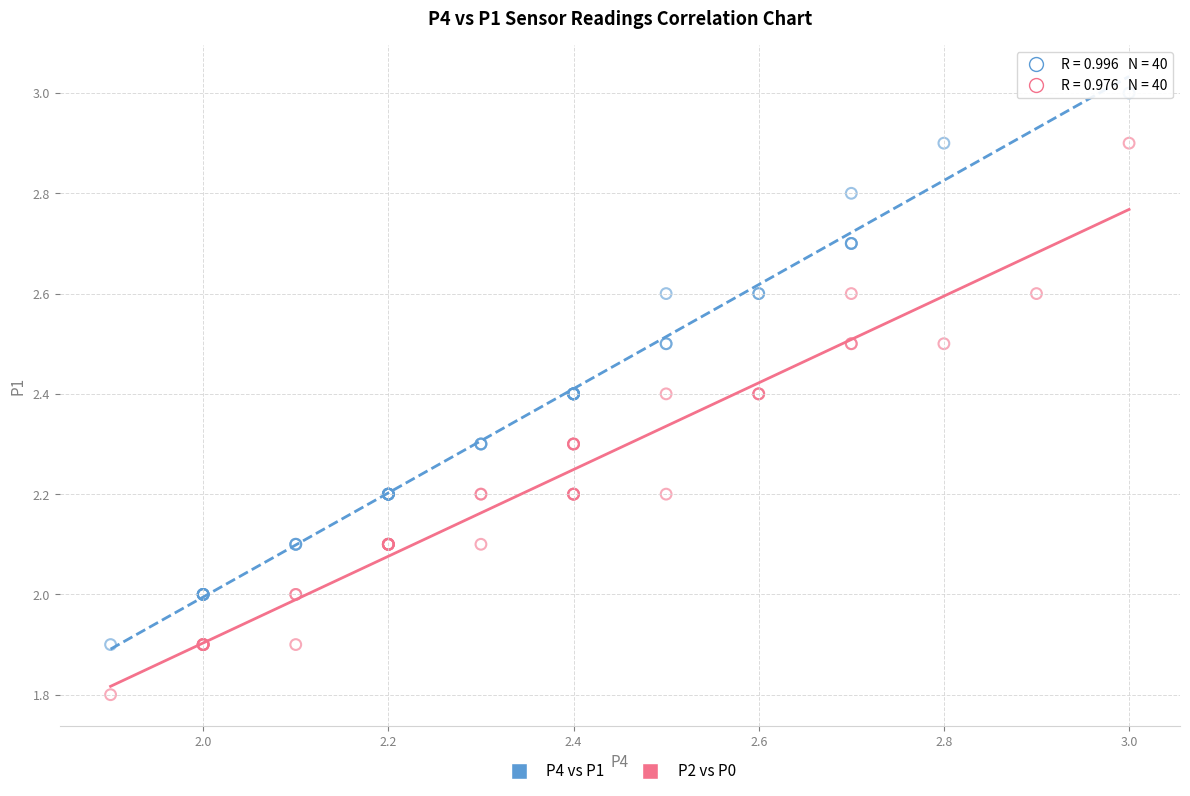

Which series reaches the minimum Y coordinate?

P2 vs P0